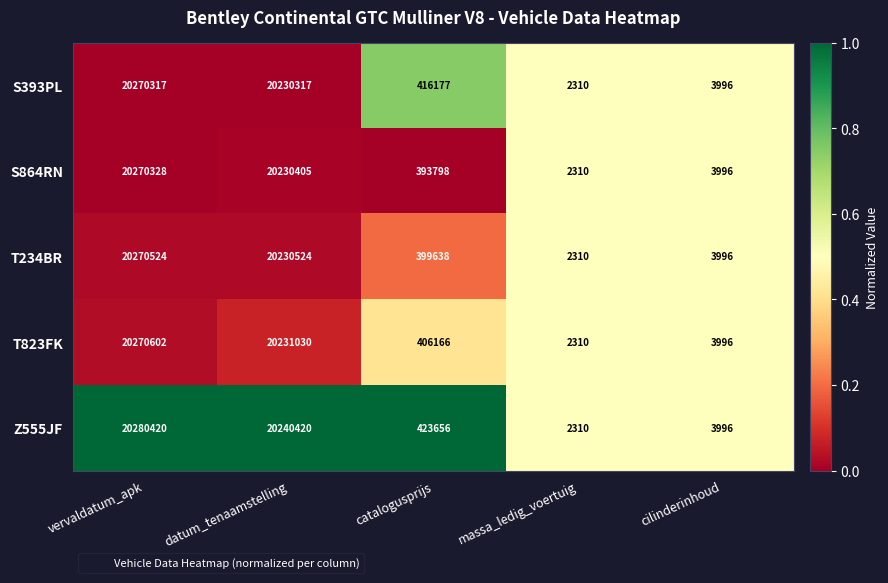

Is it true that S864RN equals 6857353 at vervaldatum_apk?

False